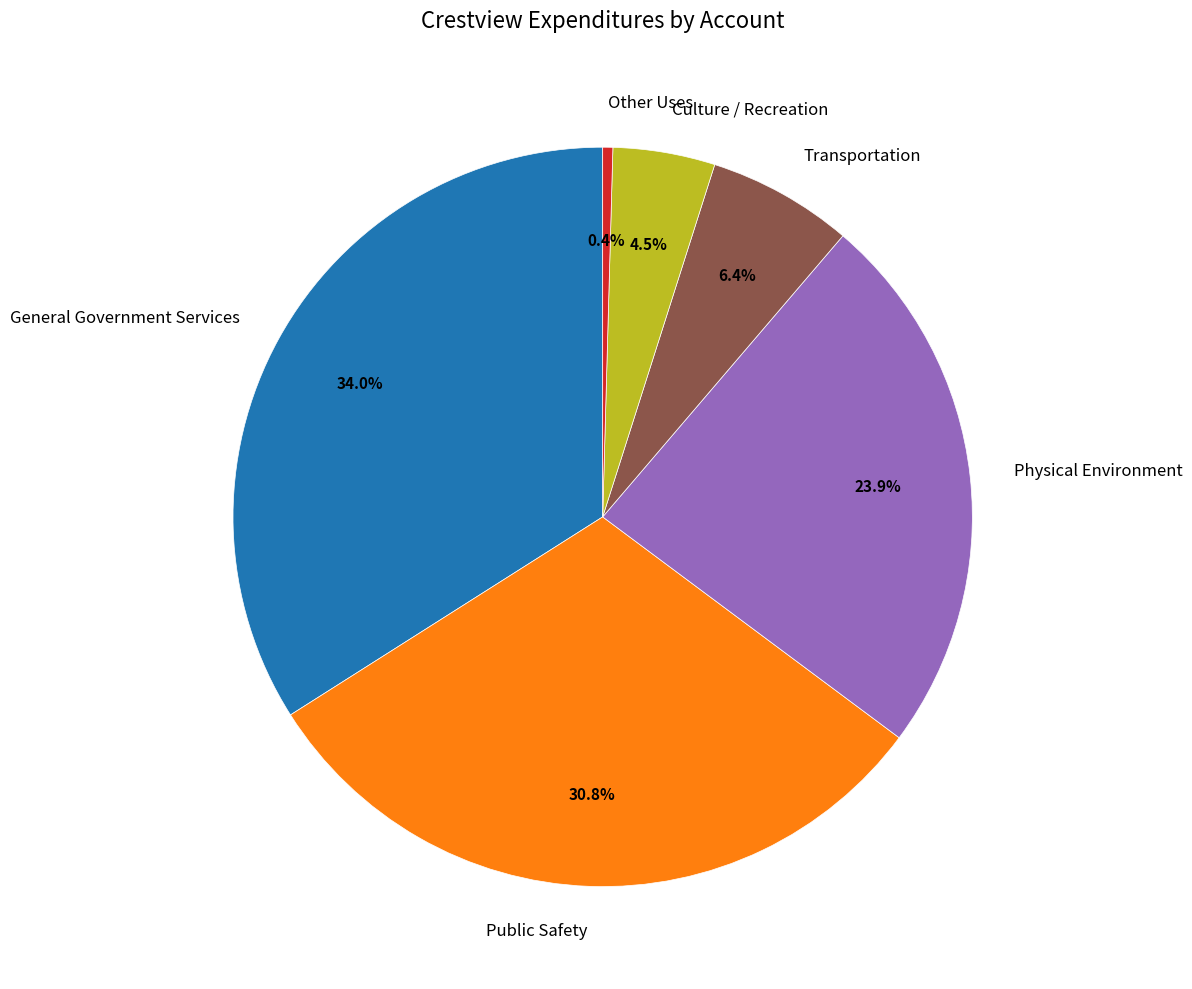

How many segments does this pie chart have?

6